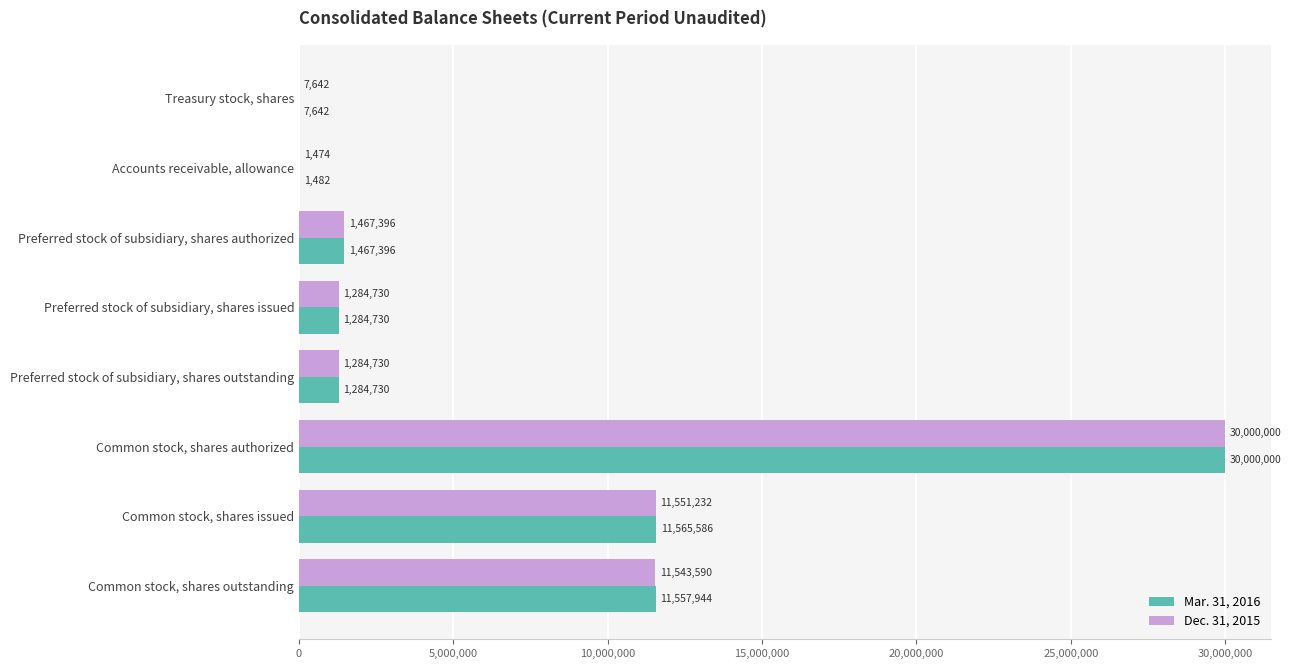

How many series are shown in this chart?

2